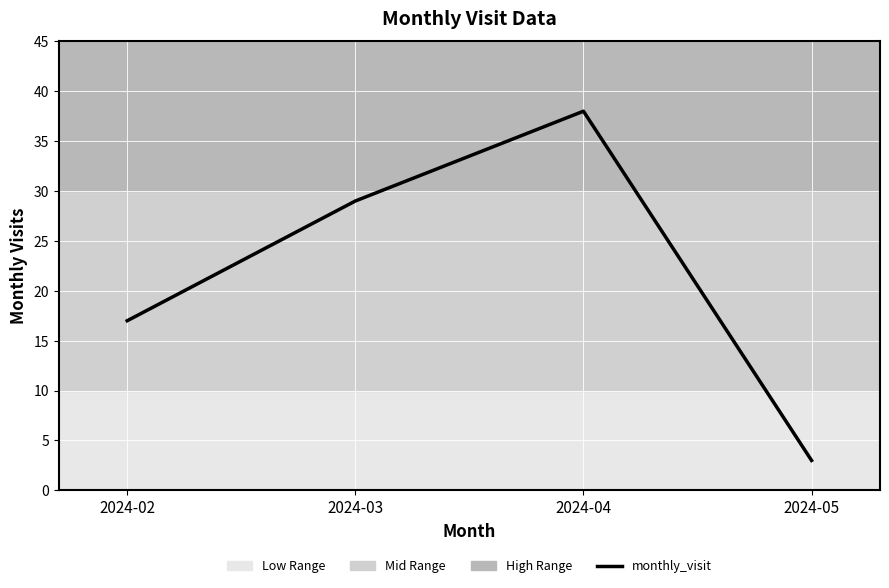

What is the difference between the values at 2024-04 and 2024-02?

21